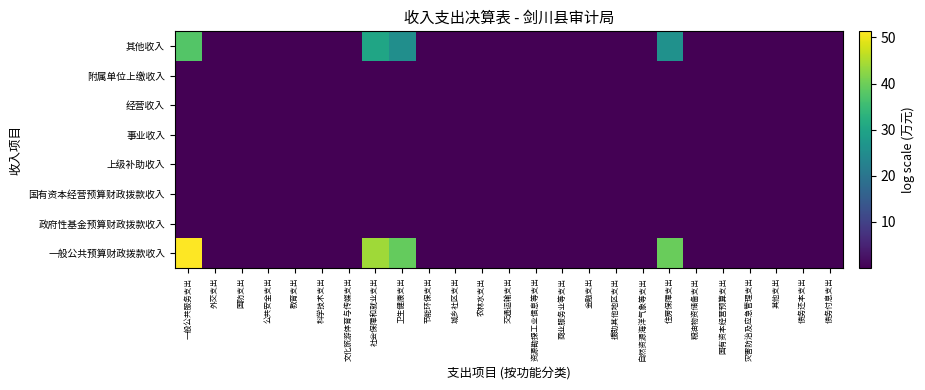

Reading left to right, list all the values displayed in this chart.

一般公共预算财政拨款收入: 一般公共服务支出=51.3	外交支出=0.0	国防支出=0.0	公共安全支出=0.0	教育支出=0.0	科学技术支出=0.0	文化旅游体育与传媒支出=0.0	社会保障和就业支出=44.0	卫生健康支出=39.1	节能环保支出=0.0	城乡社区支出=0.0	农林水支出=0.0	交通运输支出=0.0	资源勘探工业信息等支出=0.0	商业服务业等支出=0.0	金融支出=0.0	援助其他地区支出=0.0	自然资源海洋气象等支出=0.0	住房保障支出=39.7	粮油物资储备支出=0.0	国有资本经营预算支出=0.0	灾害防治及应急管理支出=0.0	其他支出=0.0	债务还本支出=0.0	债务付息支出=0.0
政府性基金预算财政拨款收入: 一般公共服务支出=0.0	外交支出=0.0	国防支出=0.0	公共安全支出=0.0	教育支出=0.0	科学技术支出=0.0	文化旅游体育与传媒支出=0.0	社会保障和就业支出=0.0	卫生健康支出=0.0	节能环保支出=0.0	城乡社区支出=0.0	农林水支出=0.0	交通运输支出=0.0	资源勘探工业信息等支出=0.0	商业服务业等支出=0.0	金融支出=0.0	援助其他地区支出=0.0	自然资源海洋气象等支出=0.0	住房保障支出=0.0	粮油物资储备支出=0.0	国有资本经营预算支出=0.0	灾害防治及应急管理支出=0.0	其他支出=0.0	债务还本支出=0.0	债务付息支出=0.0
国有资本经营预算财政拨款收入: 一般公共服务支出=0.0	外交支出=0.0	国防支出=0.0	公共安全支出=0.0	教育支出=0.0	科学技术支出=0.0	文化旅游体育与传媒支出=0.0	社会保障和就业支出=0.0	卫生健康支出=0.0	节能环保支出=0.0	城乡社区支出=0.0	农林水支出=0.0	交通运输支出=0.0	资源勘探工业信息等支出=0.0	商业服务业等支出=0.0	金融支出=0.0	援助其他地区支出=0.0	自然资源海洋气象等支出=0.0	住房保障支出=0.0	粮油物资储备支出=0.0	国有资本经营预算支出=0.0	灾害防治及应急管理支出=0.0	其他支出=0.0	债务还本支出=0.0	债务付息支出=0.0
上级补助收入: 一般公共服务支出=0.0	外交支出=0.0	国防支出=0.0	公共安全支出=0.0	教育支出=0.0	科学技术支出=0.0	文化旅游体育与传媒支出=0.0	社会保障和就业支出=0.0	卫生健康支出=0.0	节能环保支出=0.0	城乡社区支出=0.0	农林水支出=0.0	交通运输支出=0.0	资源勘探工业信息等支出=0.0	商业服务业等支出=0.0	金融支出=0.0	援助其他地区支出=0.0	自然资源海洋气象等支出=0.0	住房保障支出=0.0	粮油物资储备支出=0.0	国有资本经营预算支出=0.0	灾害防治及应急管理支出=0.0	其他支出=0.0	债务还本支出=0.0	债务付息支出=0.0
事业收入: 一般公共服务支出=0.0	外交支出=0.0	国防支出=0.0	公共安全支出=0.0	教育支出=0.0	科学技术支出=0.0	文化旅游体育与传媒支出=0.0	社会保障和就业支出=0.0	卫生健康支出=0.0	节能环保支出=0.0	城乡社区支出=0.0	农林水支出=0.0	交通运输支出=0.0	资源勘探工业信息等支出=0.0	商业服务业等支出=0.0	金融支出=0.0	援助其他地区支出=0.0	自然资源海洋气象等支出=0.0	住房保障支出=0.0	粮油物资储备支出=0.0	国有资本经营预算支出=0.0	灾害防治及应急管理支出=0.0	其他支出=0.0	债务还本支出=0.0	债务付息支出=0.0
经营收入: 一般公共服务支出=0.0	外交支出=0.0	国防支出=0.0	公共安全支出=0.0	教育支出=0.0	科学技术支出=0.0	文化旅游体育与传媒支出=0.0	社会保障和就业支出=0.0	卫生健康支出=0.0	节能环保支出=0.0	城乡社区支出=0.0	农林水支出=0.0	交通运输支出=0.0	资源勘探工业信息等支出=0.0	商业服务业等支出=0.0	金融支出=0.0	援助其他地区支出=0.0	自然资源海洋气象等支出=0.0	住房保障支出=0.0	粮油物资储备支出=0.0	国有资本经营预算支出=0.0	灾害防治及应急管理支出=0.0	其他支出=0.0	债务还本支出=0.0	债务付息支出=0.0
附属单位上缴收入: 一般公共服务支出=0.0	外交支出=0.0	国防支出=0.0	公共安全支出=0.0	教育支出=0.0	科学技术支出=0.0	文化旅游体育与传媒支出=0.0	社会保障和就业支出=0.0	卫生健康支出=0.0	节能环保支出=0.0	城乡社区支出=0.0	农林水支出=0.0	交通运输支出=0.0	资源勘探工业信息等支出=0.0	商业服务业等支出=0.0	金融支出=0.0	援助其他地区支出=0.0	自然资源海洋气象等支出=0.0	住房保障支出=0.0	粮油物资储备支出=0.0	国有资本经营预算支出=0.0	灾害防治及应急管理支出=0.0	其他支出=0.0	债务还本支出=0.0	债务付息支出=0.0
其他收入: 一般公共服务支出=37.6	外交支出=0.0	国防支出=0.0	公共安全支出=0.0	教育支出=0.0	科学技术支出=0.0	文化旅游体育与传媒支出=0.0	社会保障和就业支出=30.3	卫生健康支出=25.4	节能环保支出=0.0	城乡社区支出=0.0	农林水支出=0.0	交通运输支出=0.0	资源勘探工业信息等支出=0.0	商业服务业等支出=0.0	金融支出=0.0	援助其他地区支出=0.0	自然资源海洋气象等支出=0.0	住房保障支出=25.9	粮油物资储备支出=0.0	国有资本经营预算支出=0.0	灾害防治及应急管理支出=0.0	其他支出=0.0	债务还本支出=0.0	债务付息支出=0.0